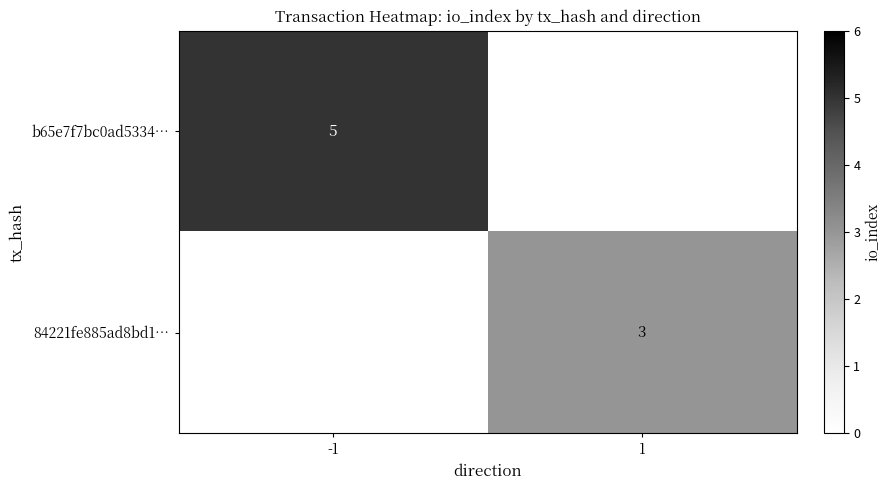

What is the greatest value displayed?

5